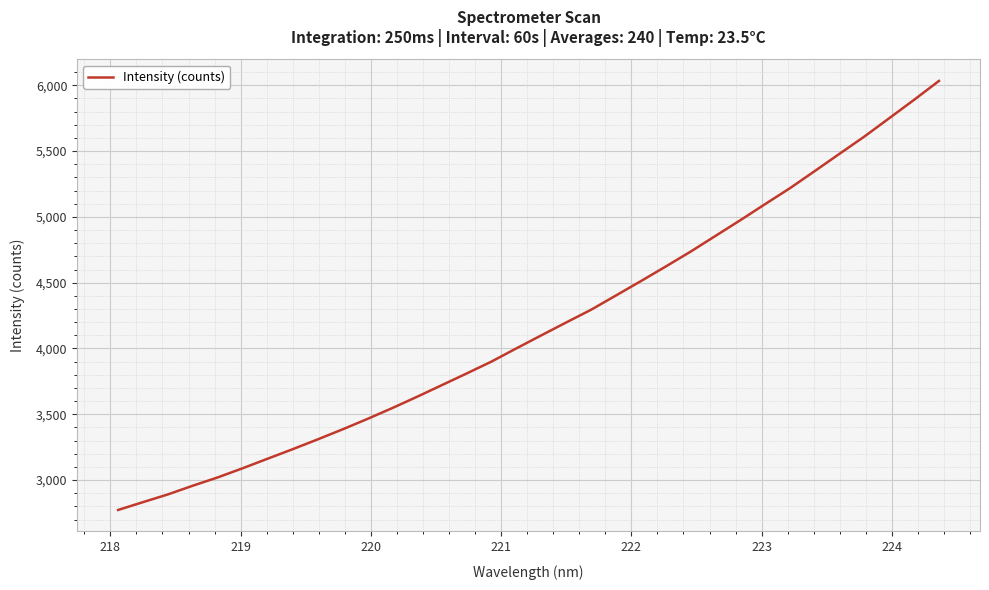

What is the minimum value shown in the chart?

2772.5